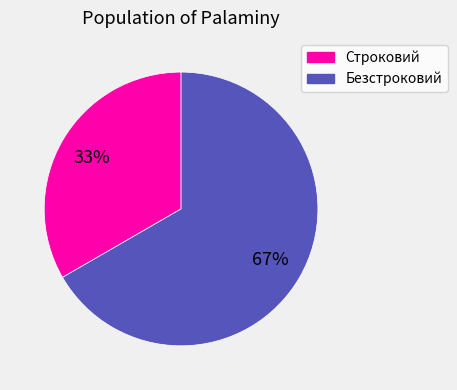

True or false: Строковий accounts for 21% of the total.

False